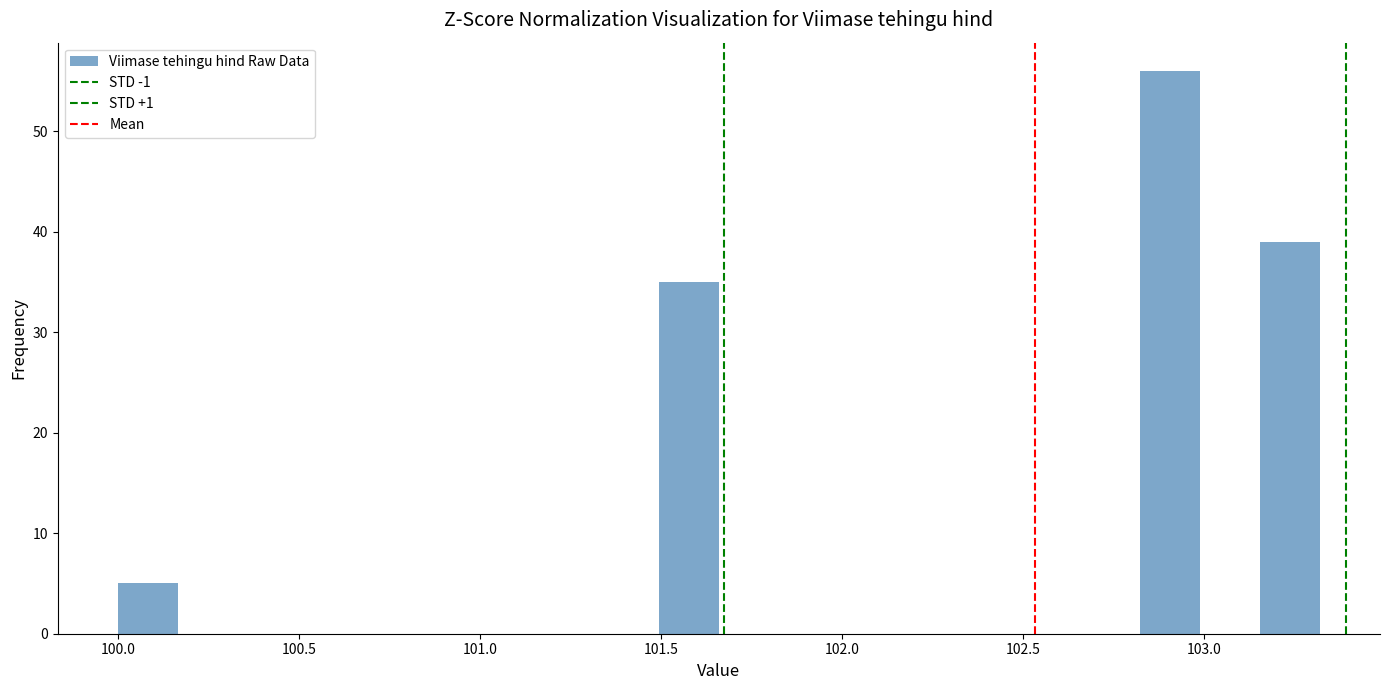

Around what value on the x-axis is the tallest bar? Give the approximate position of its centre, as read against the axis.

102.90